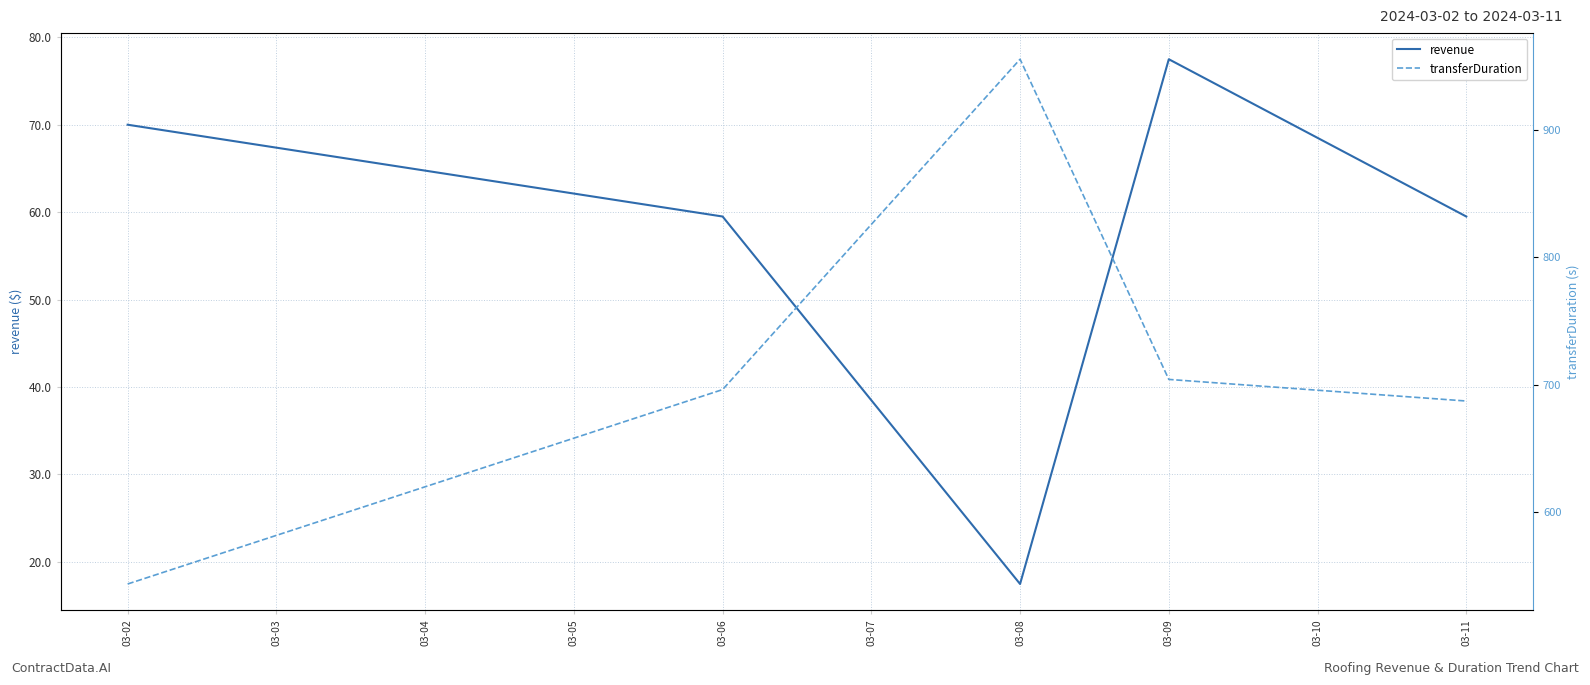

Which category has the lowest value in the revenue series?

03-08